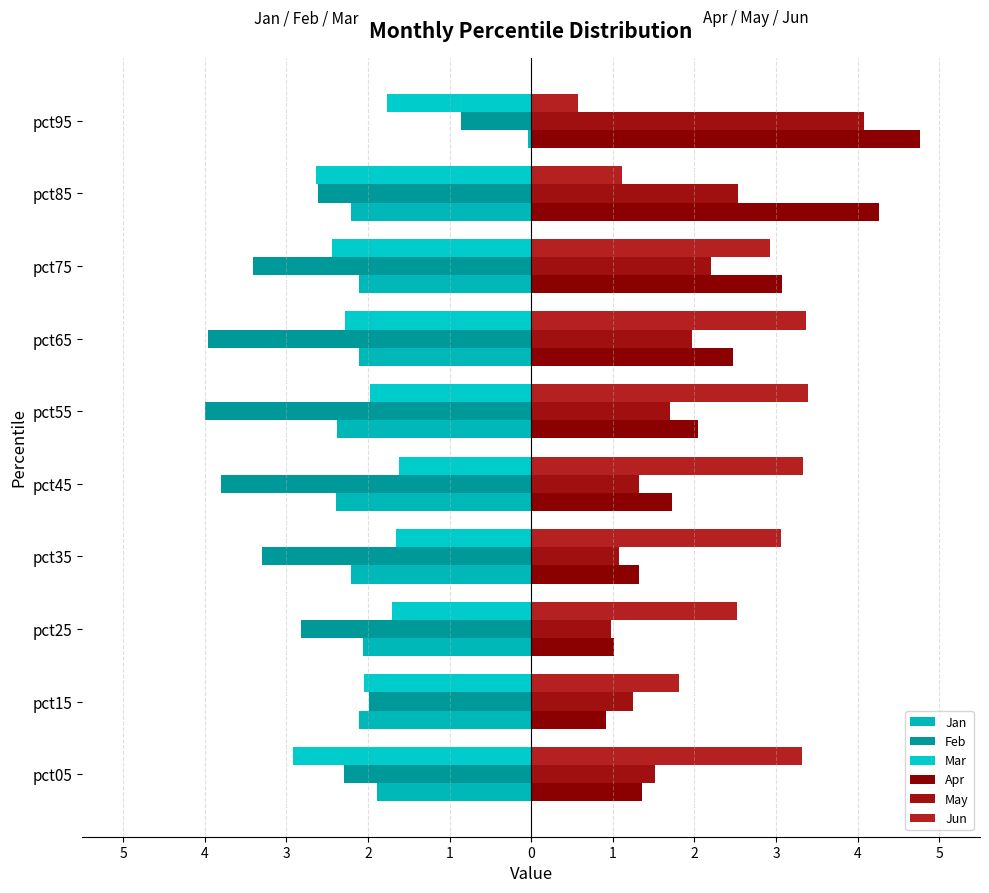

What is the difference between the maximum and minimum values in the Jun series?

2.8